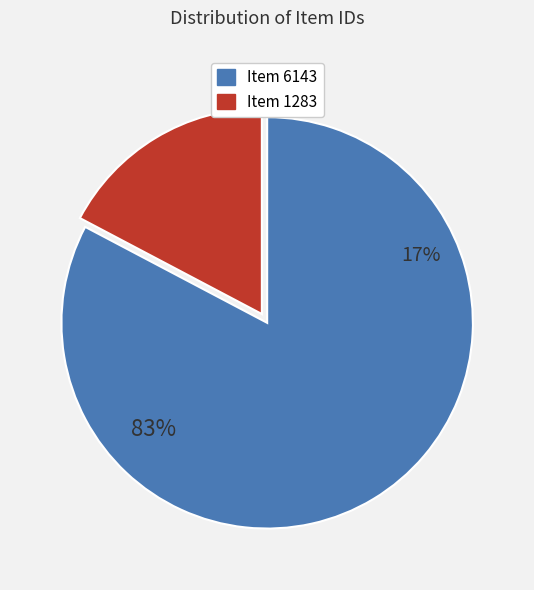

What is the change in value from Item 6143 to Item 1283?

-4860